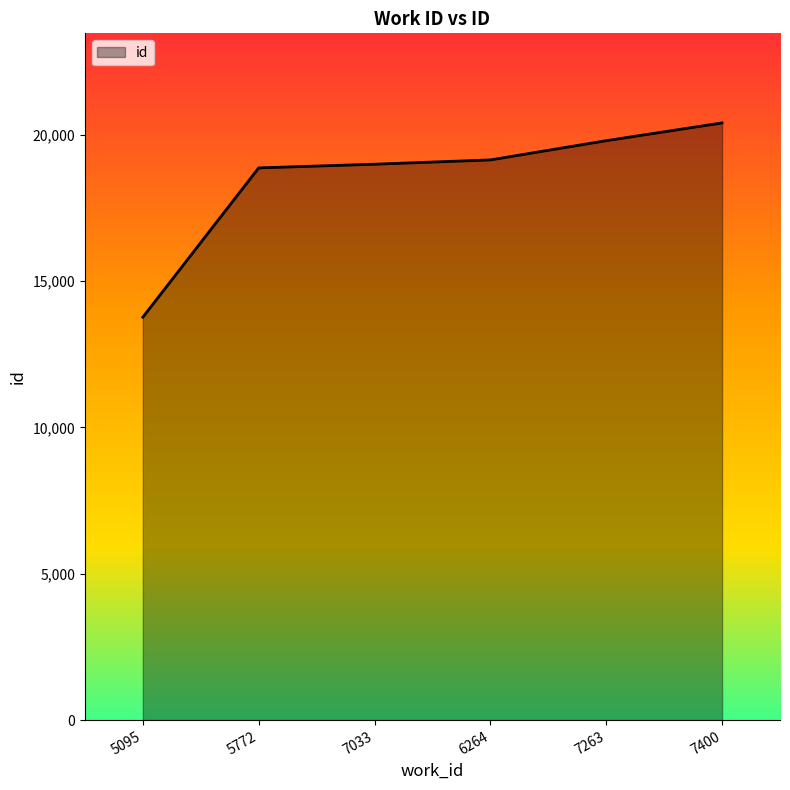

Reading right to left, what are all the values shown in this chart?

7400=20404	7263=19797	6264=19140	7033=18993	5772=18867	5095=13766